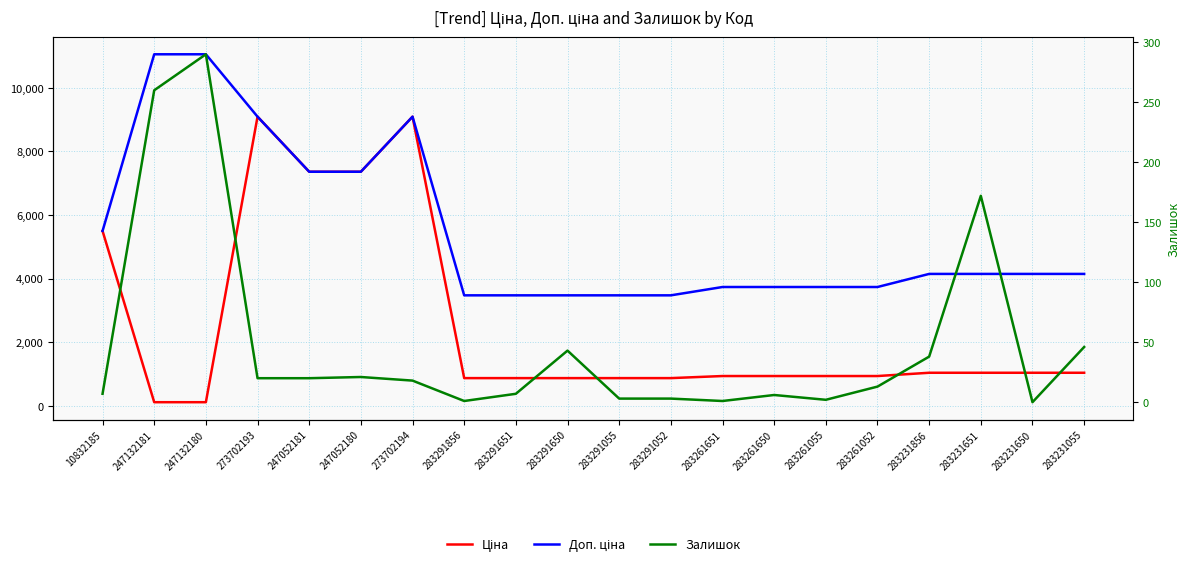

Rank the categories by Ціна value from highest to lowest.

273702193, 273702194, 247052181, 247052180, 10832185, 283231856, 283231651, 283231650, 283231055, 283261651, 283261650, 283261055, 283261052, 283291856, 283291651, 283291650, 283291055, 283291052, 247132181, 247132180